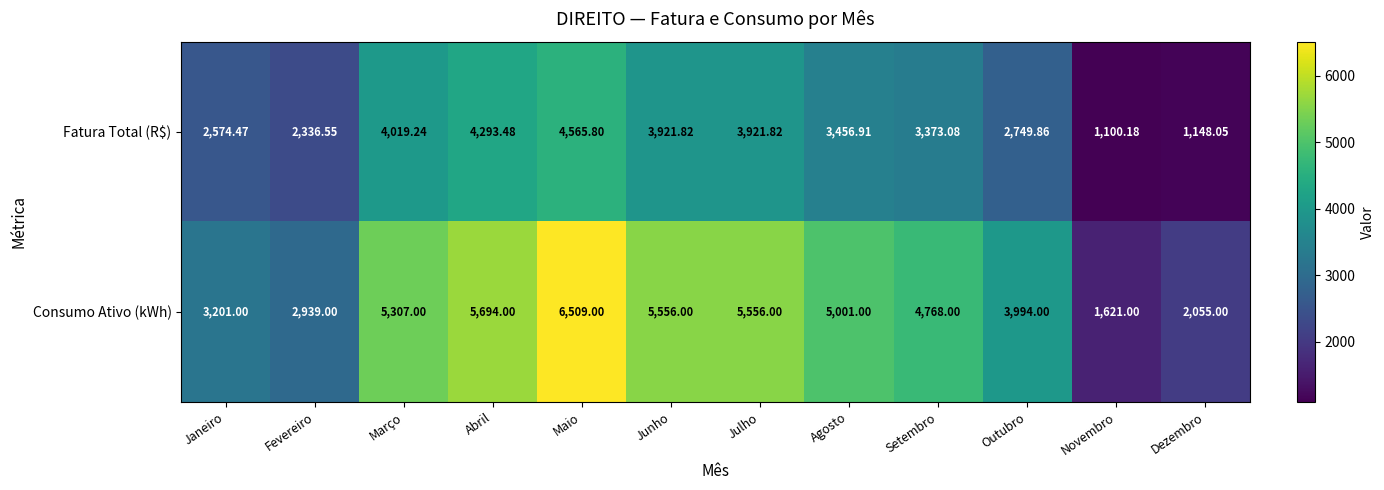

Which series changed the most between Outubro and Dezembro?

Consumo Ativo (kWh)